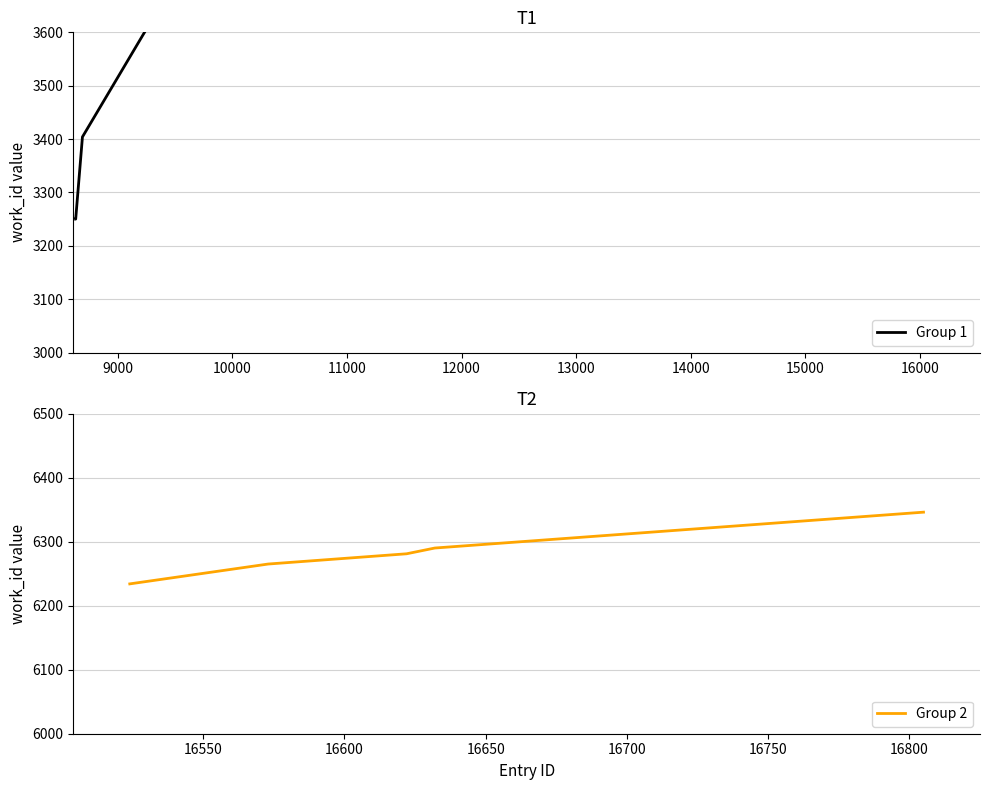

What is the minimum value for Group 2?

6234